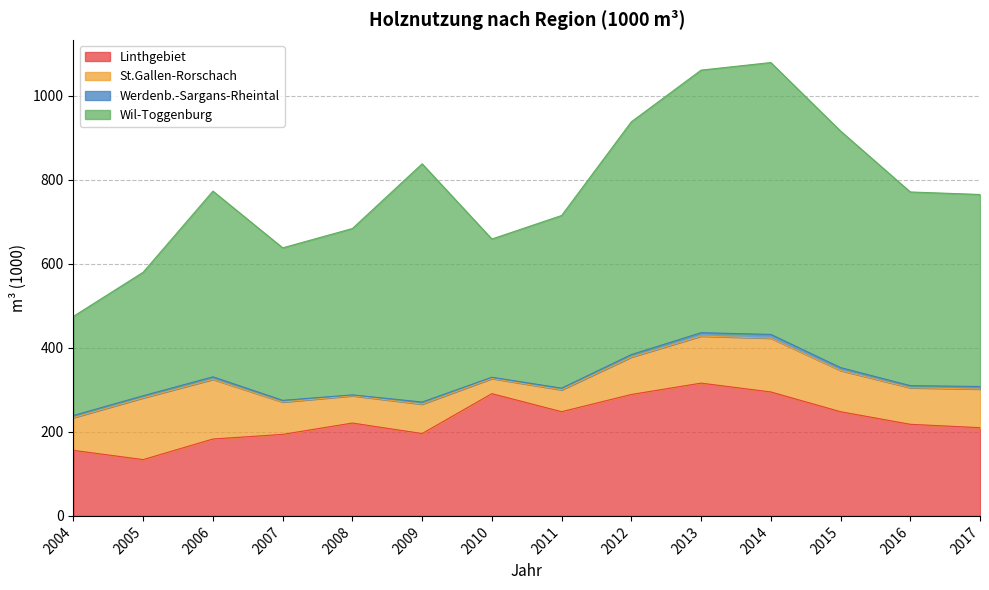

List the series in order of their overall mean, lowest first.

Werdenb.-Sargans-Rheintal, St.Gallen-Rorschach, Linthgebiet, Wil-Toggenburg